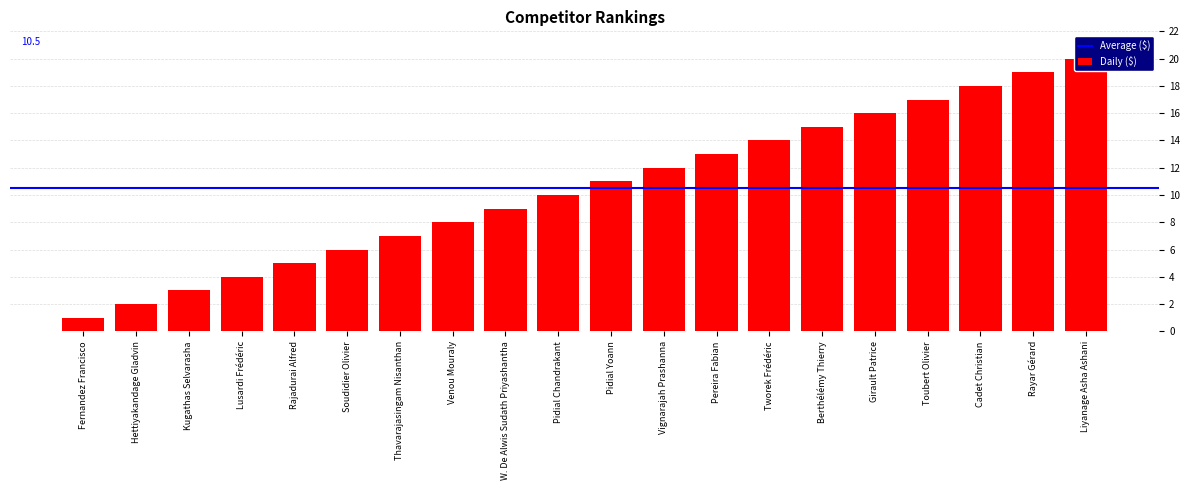

Read the value at Cadet Christian, to the nearest 10.

20